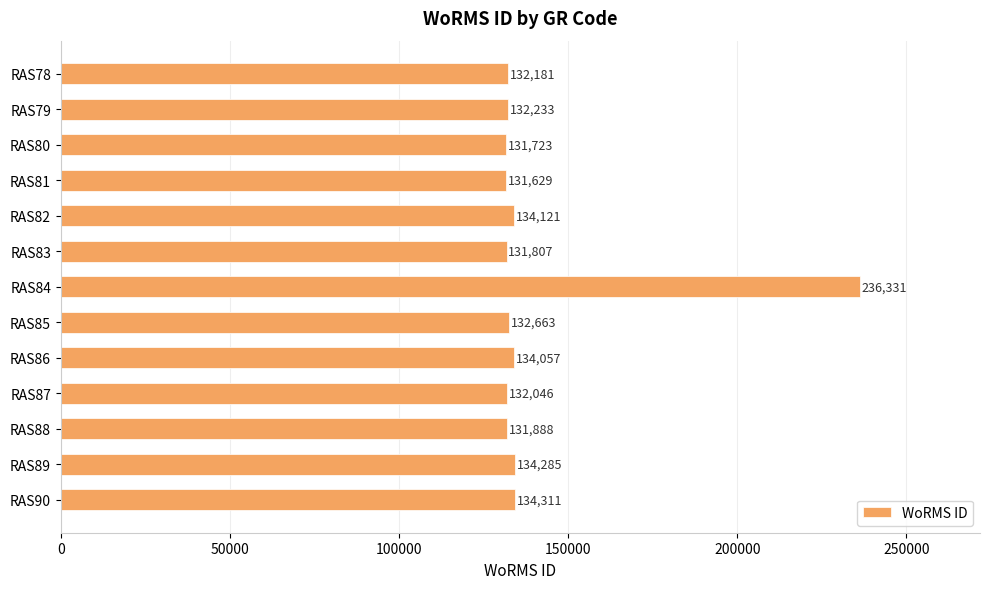

Which label corresponds to the largest value in the chart?

RAS84